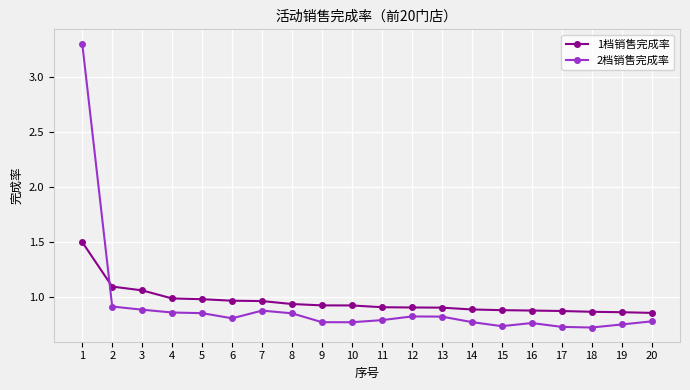

What is the highest value of the 1档销售完成率 series?

1.5